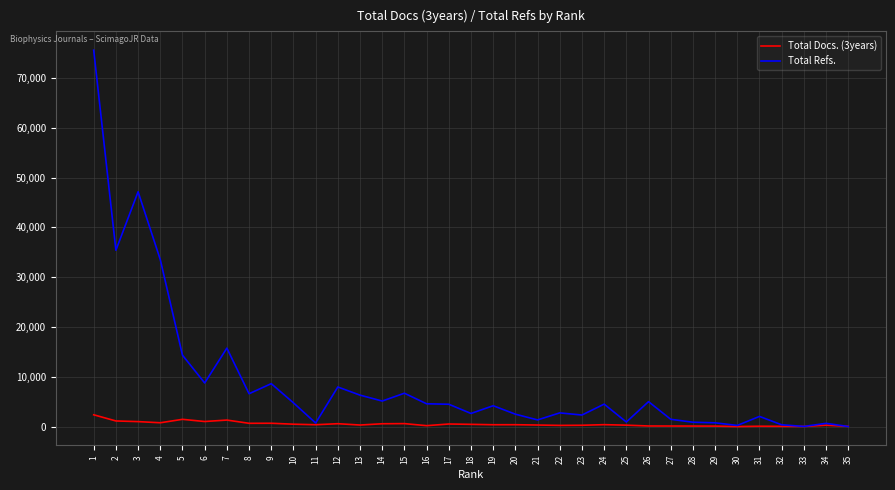

Which series has the largest total across all categories?

Total Refs.